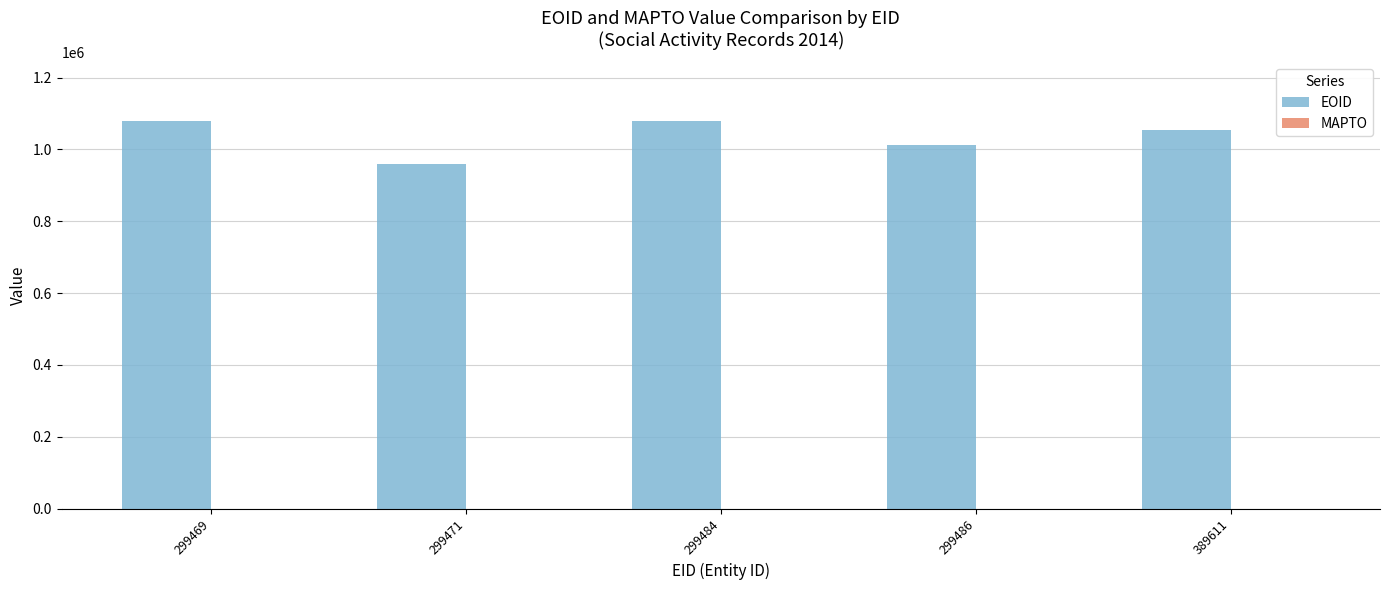

What is the greatest value displayed?

1080452